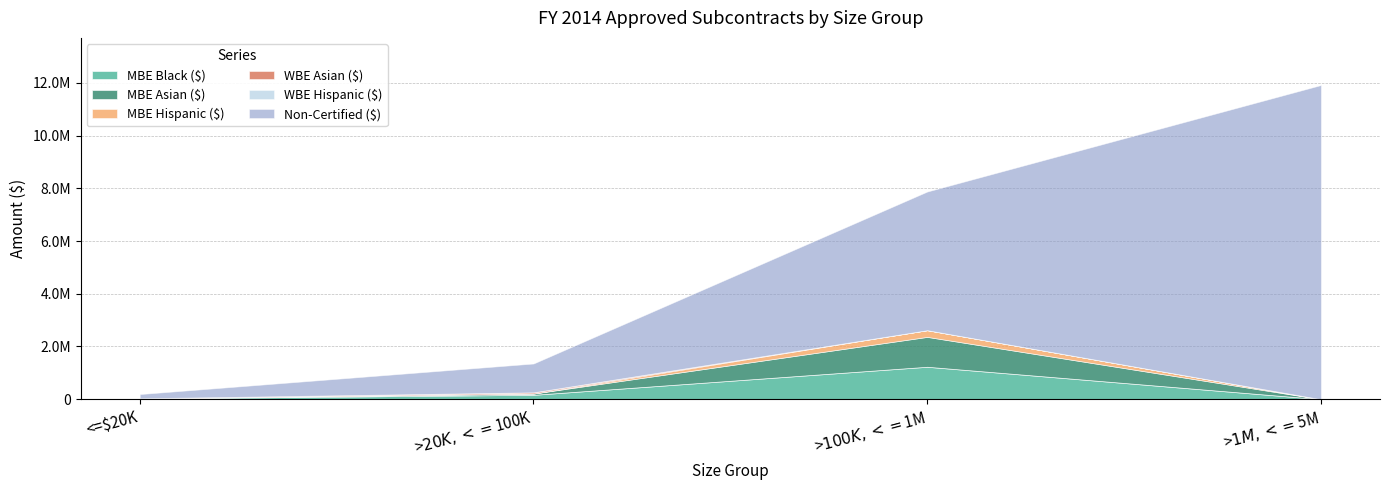

What is the label of the 2nd point from the left?

>$20K, <=$100K